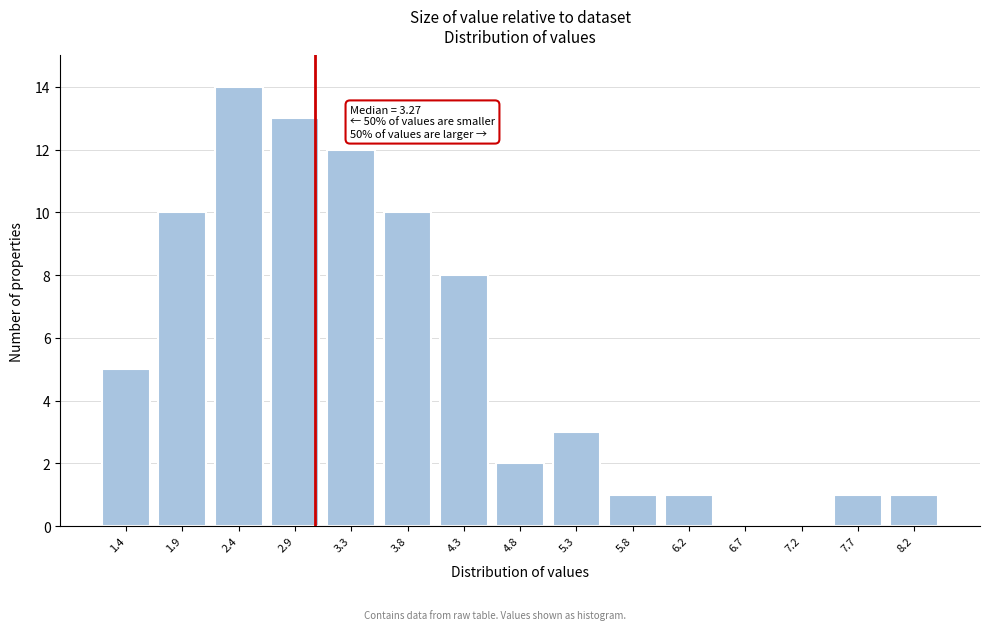

Reading right to left, list all the values displayed in this chart.

8.2=1	7.7=1	7.2=0	6.7=0	6.2=1	5.8=1	5.3=3	4.8=2	4.3=8	3.8=10	3.3=12	2.9=13	2.4=14	1.9=10	1.4=5